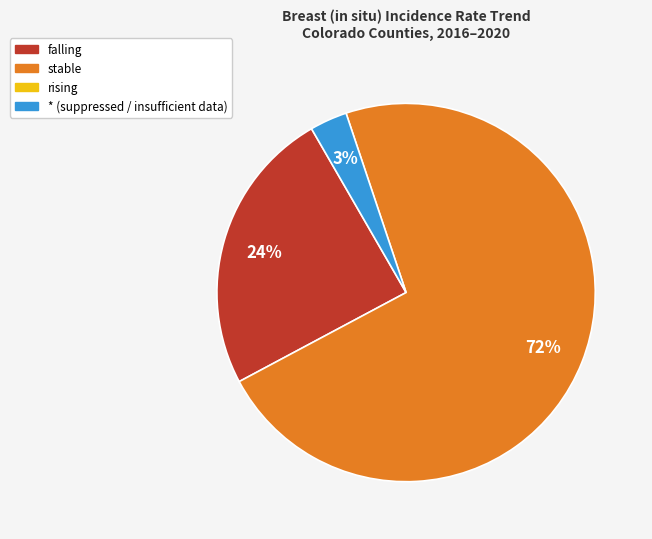

To the nearest percent, what is the average slice percentage?

33%